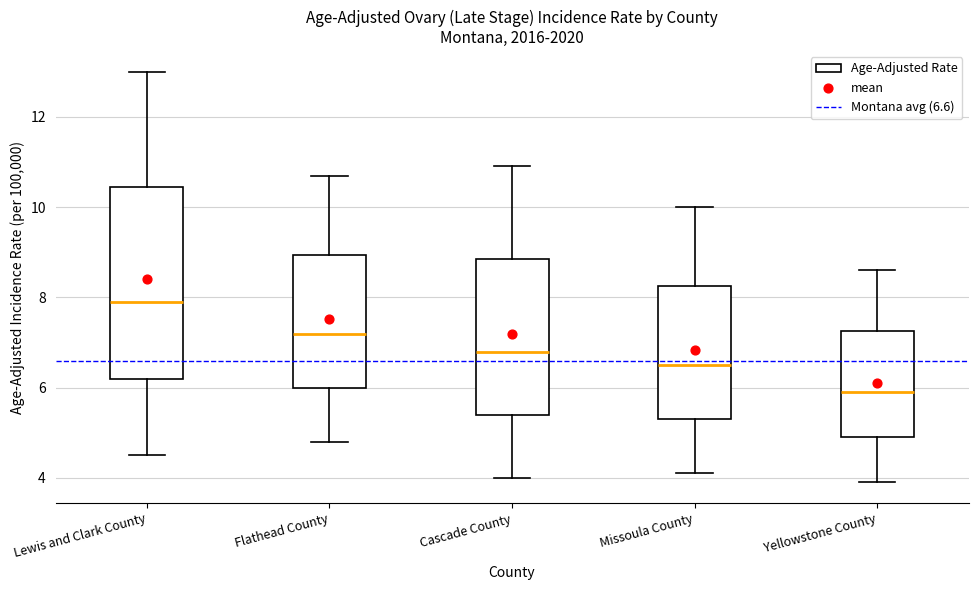

Which box has the lowest median line?

Yellowstone County